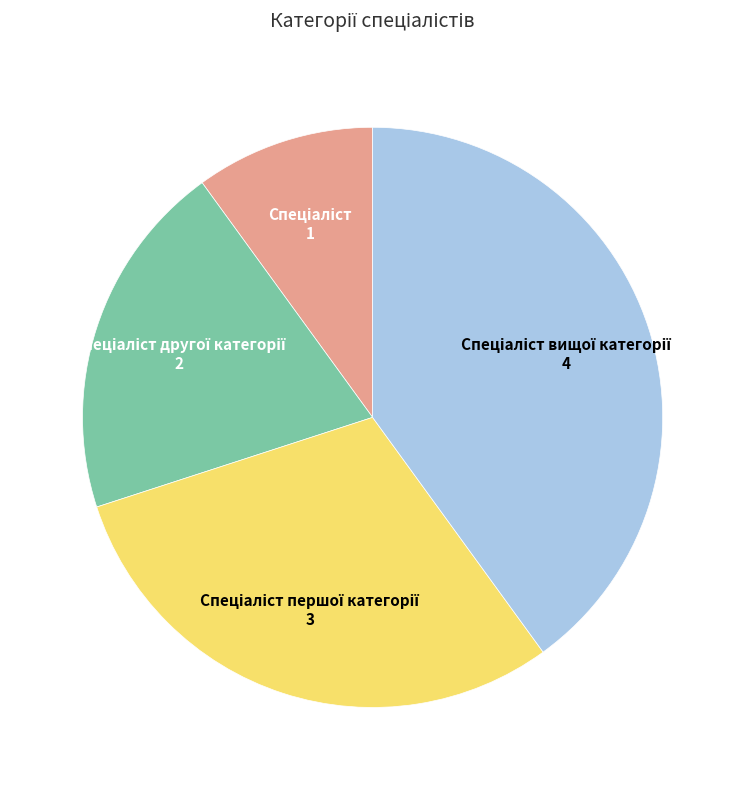

Does any single category account for the majority?

No